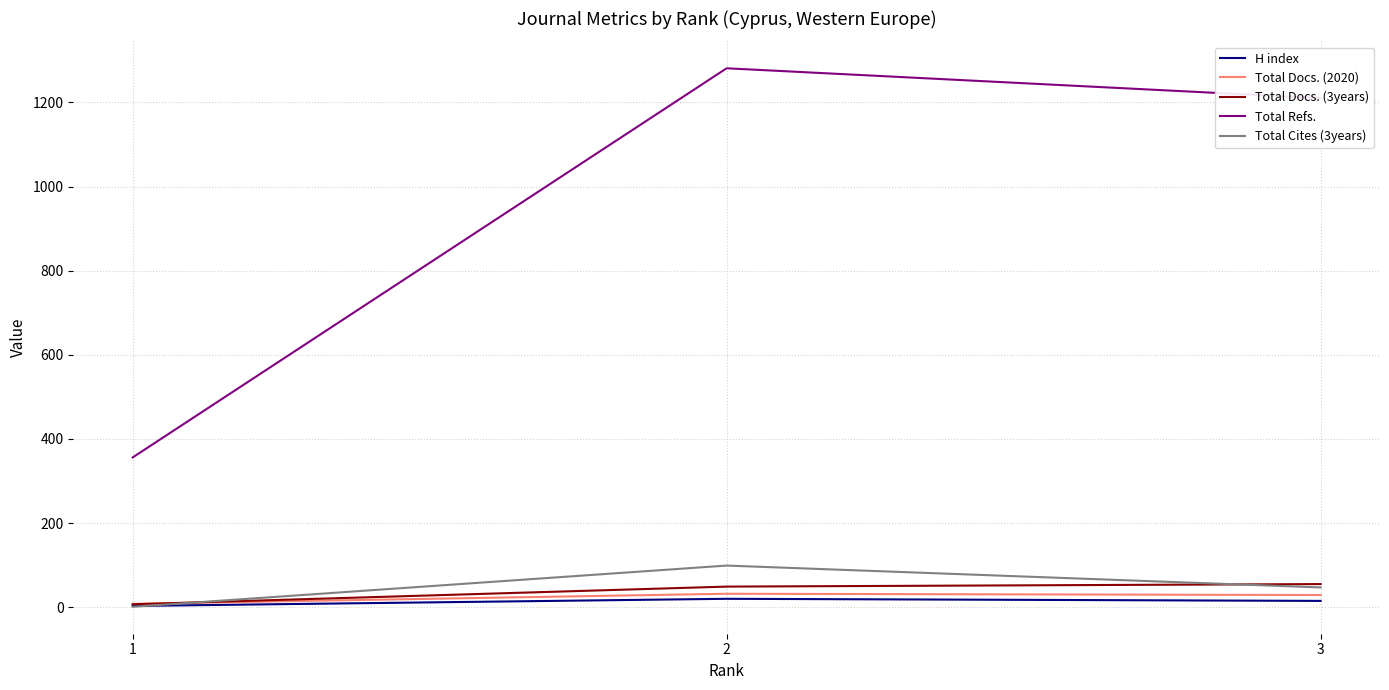

What is the total value across all series at 1?

375